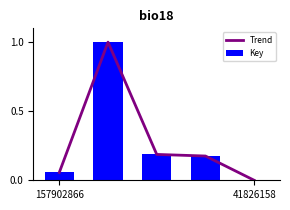

Which series has the largest total across all categories?

Trend